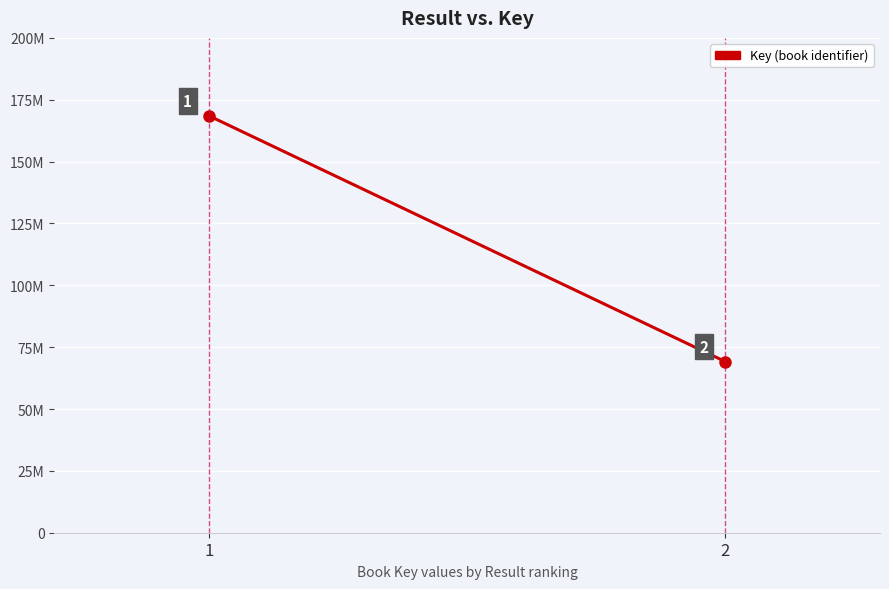

The chart shows a value of 42636220 at 2. True or false?

False